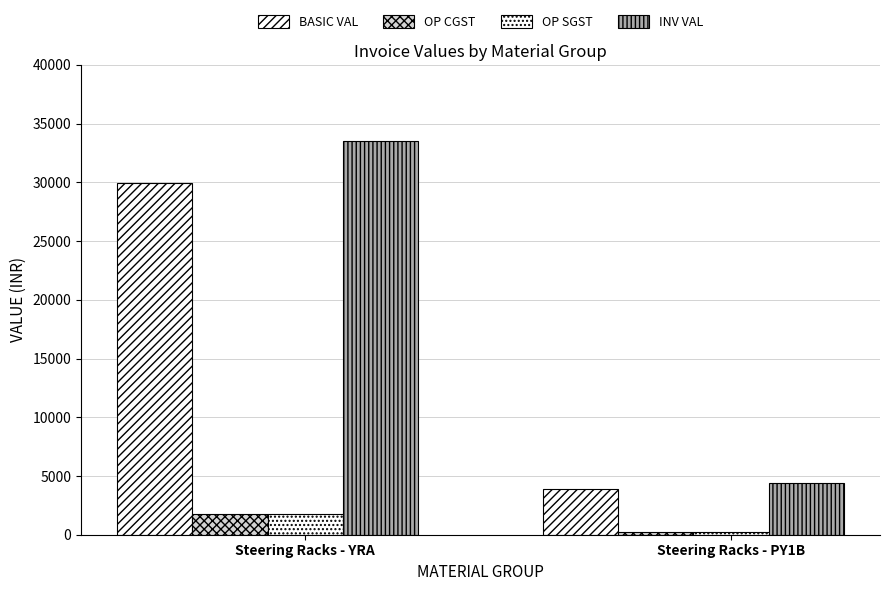

Where is INV VAL nearest to the value 18946?

Steering Racks - PY1B